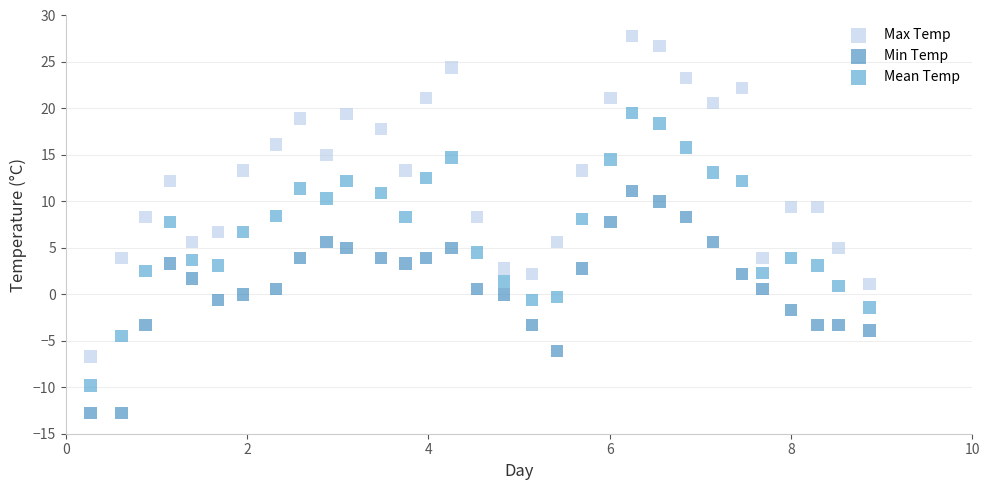

Across all data points, what is the range of X values (max minus min)?

8.6